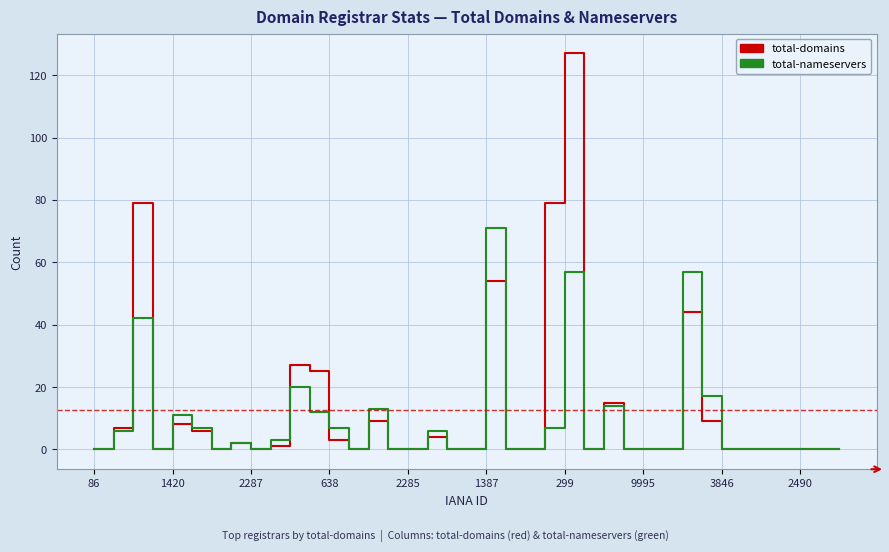

How many lines are shown in the chart?

2